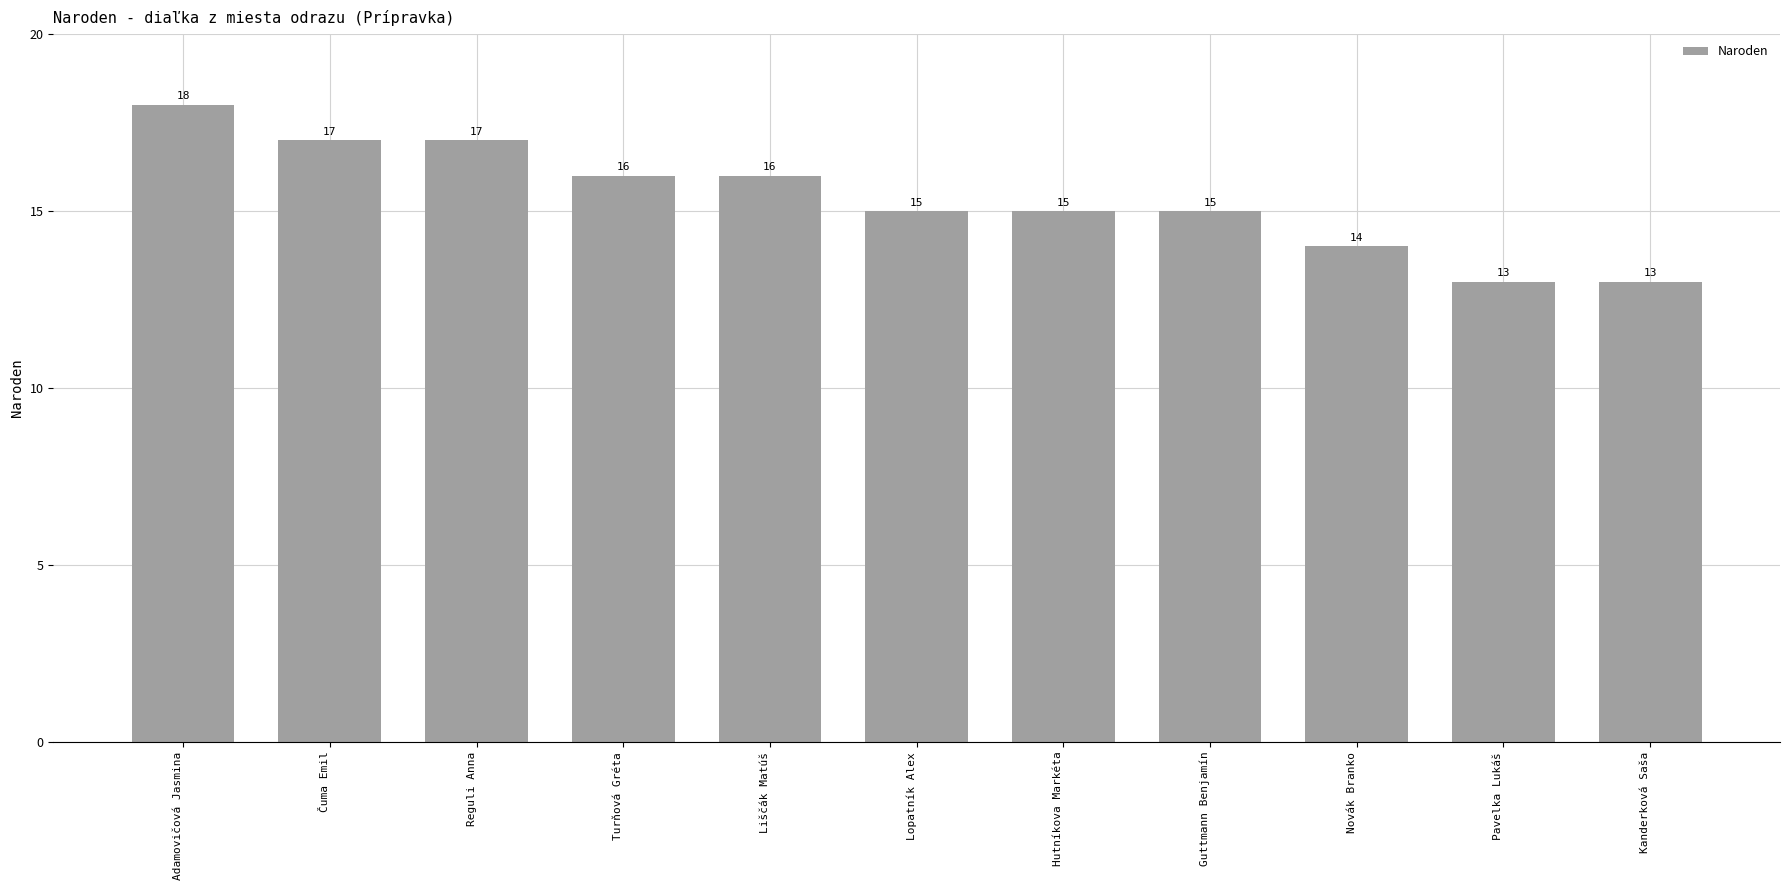

What is the value of the 5th bar from the left?

16